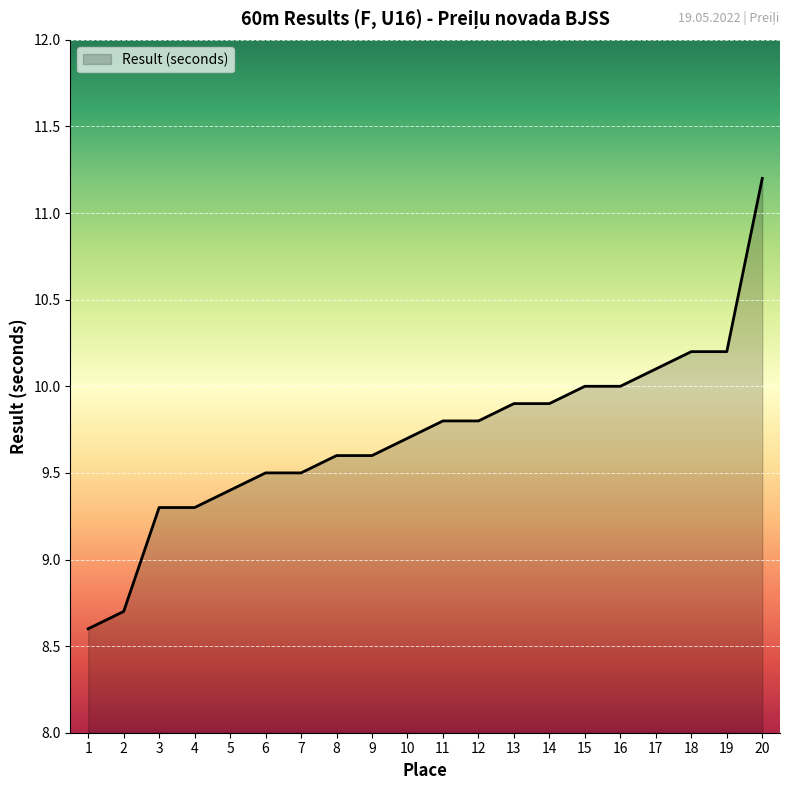

Reading left to right, extract all data points from this chart.

8.6	8.7	9.3	9.3	9.4	9.5	9.5	9.6	9.6	9.7	9.8	9.8	9.9	9.9	10.0	10.0	10.1	10.2	10.2	11.2